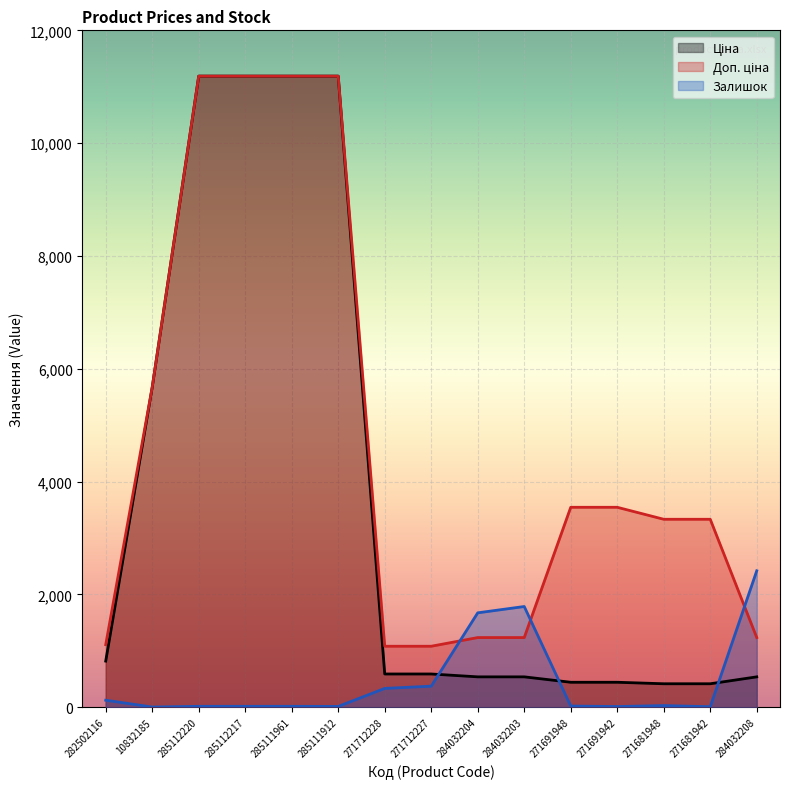

How many intersections are there between Залишок and Ціна?

3